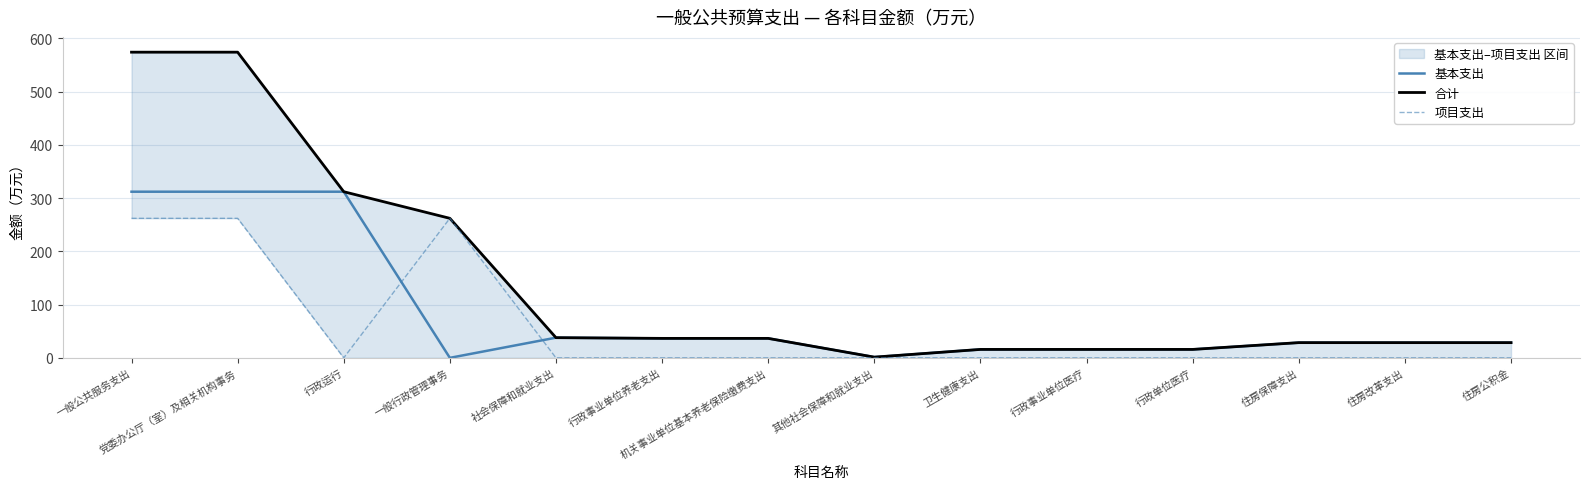

True or false: 项目支出 has a value of 0.0 at 行政事业单位养老支出.

True